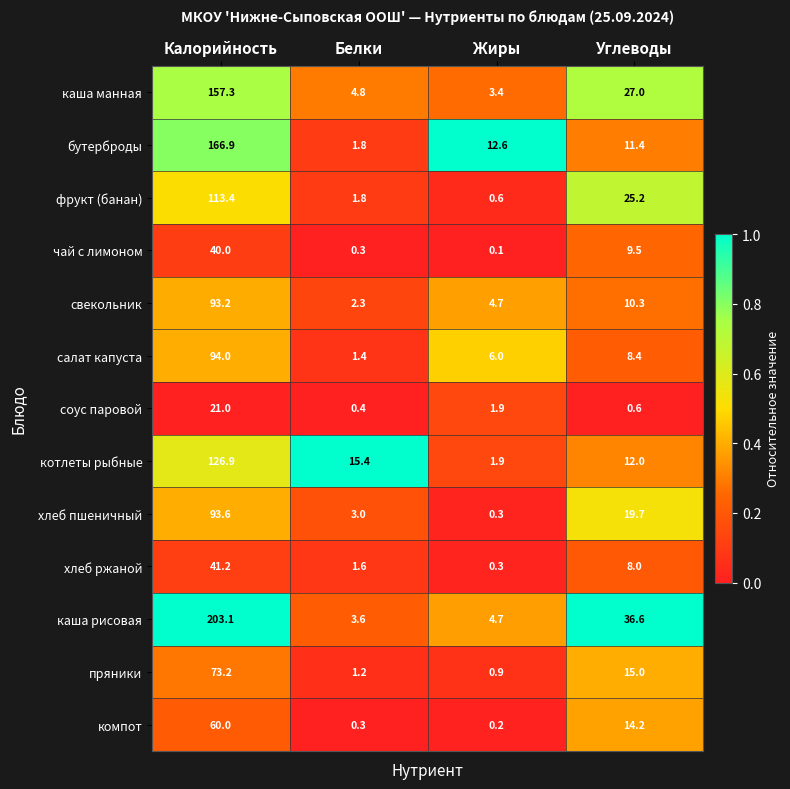

What is the sum of the пряники values at Белки and Углеводы?

16.2